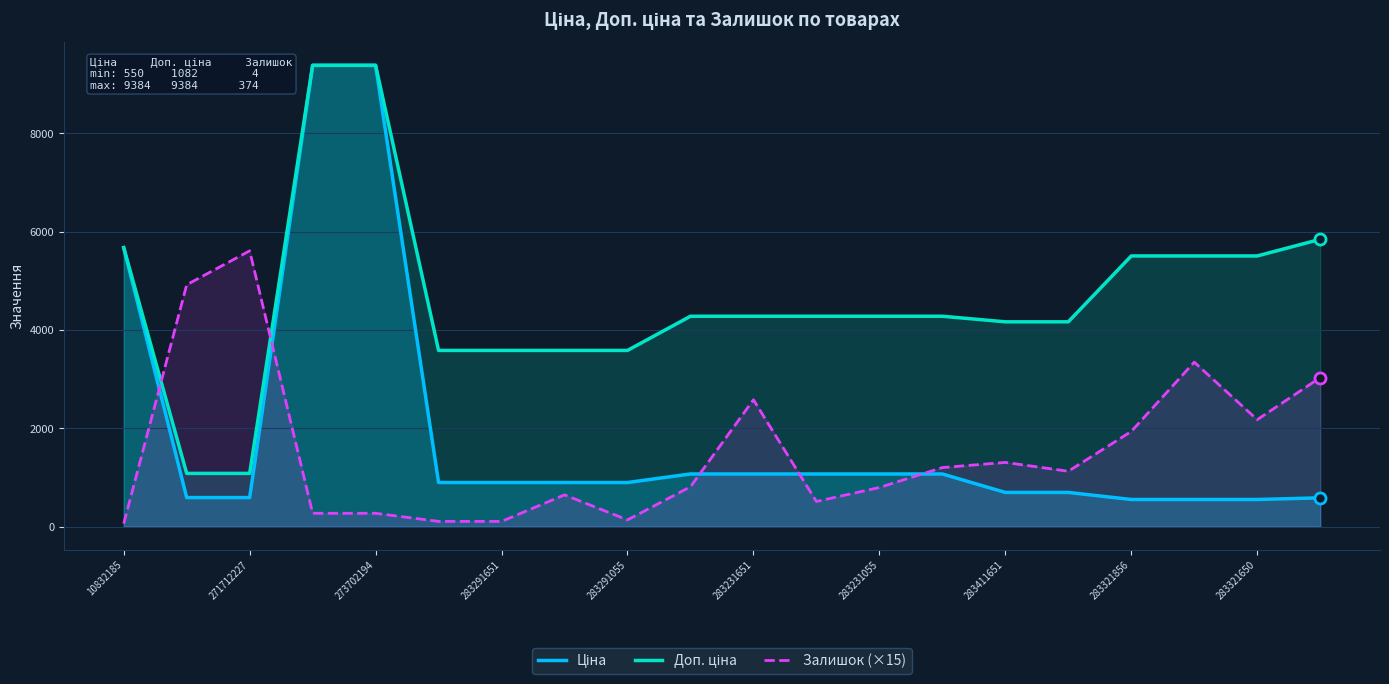

Reading right to left, list all the values displayed in this chart.

Ціна: 584.4	550.6	550.6	550.6	694.3	694.3	1069.8	1069.8	1069.8	1069.8	1069.8	895.9	895.9	895.9	895.9	9384.0	9384.0	589.9	589.9	5673.8
Доп. ціна: 5843.9	5505.8	5505.8	5505.8	4165.6	4165.6	4279.1	4279.1	4279.1	4279.1	4279.1	3583.6	3583.6	3583.6	3583.6	9384.0	9384.0	1081.7	1081.7	5673.8
Залишок (×15): 3030.0	2175.0	3345.0	1935.0	1125.0	1305.0	1200.0	795.0	510.0	2580.0	810.0	135.0	645.0	105.0	105.0	270.0	270.0	5610.0	4920.0	60.0